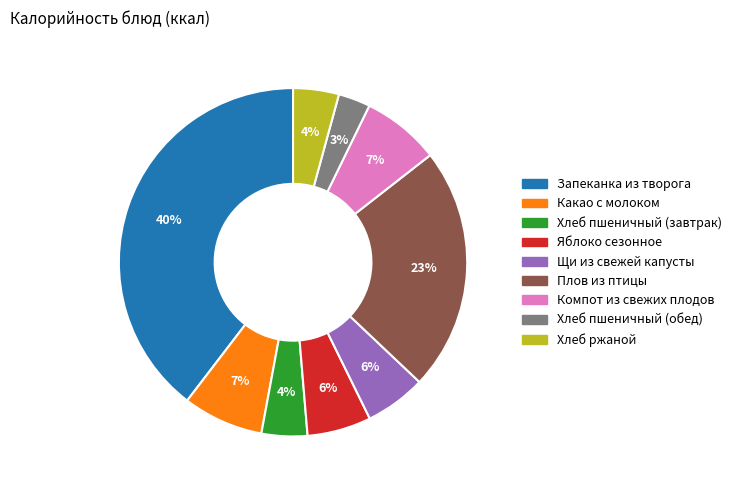

Which slice is the largest?

Запеканка из творога